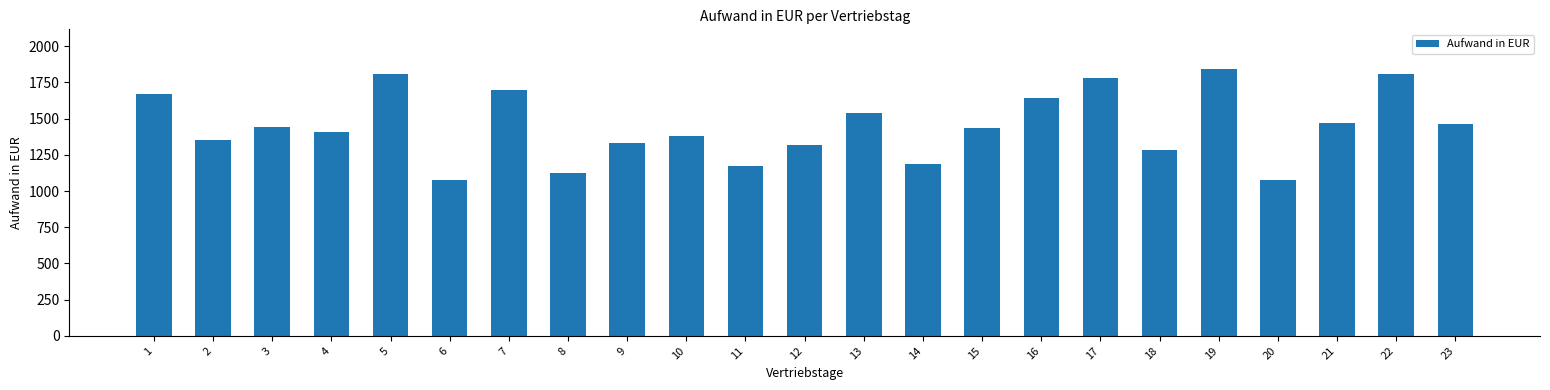

How many data points does each series have?

23